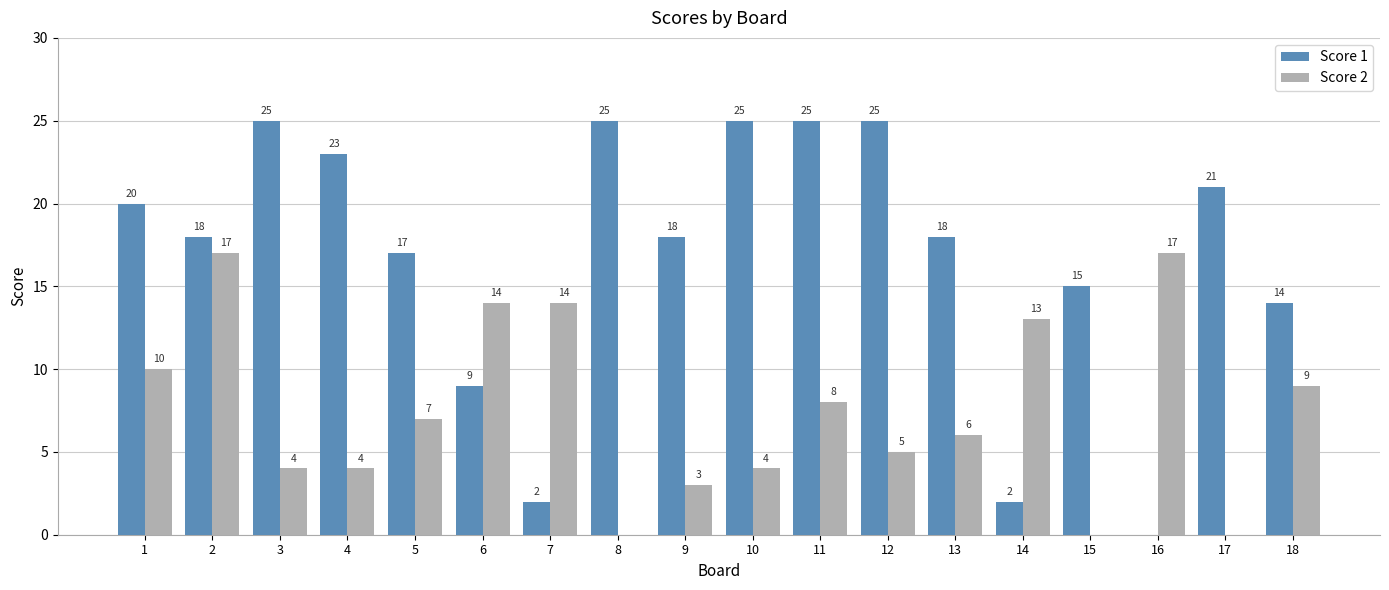

What is the greatest value displayed?

25